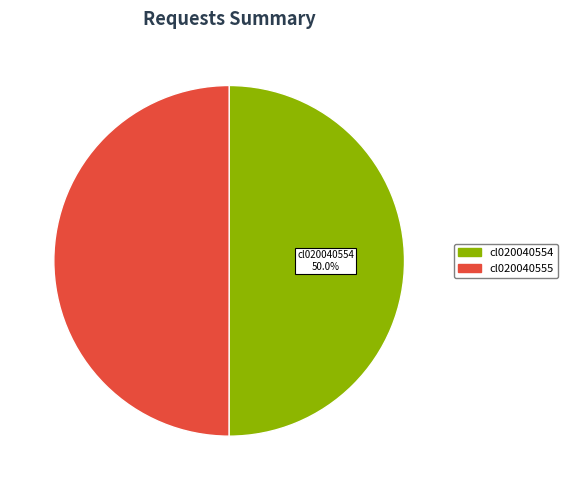

Approximately how many times larger is the value at cl020040554 compared to cl020040555?

1.0